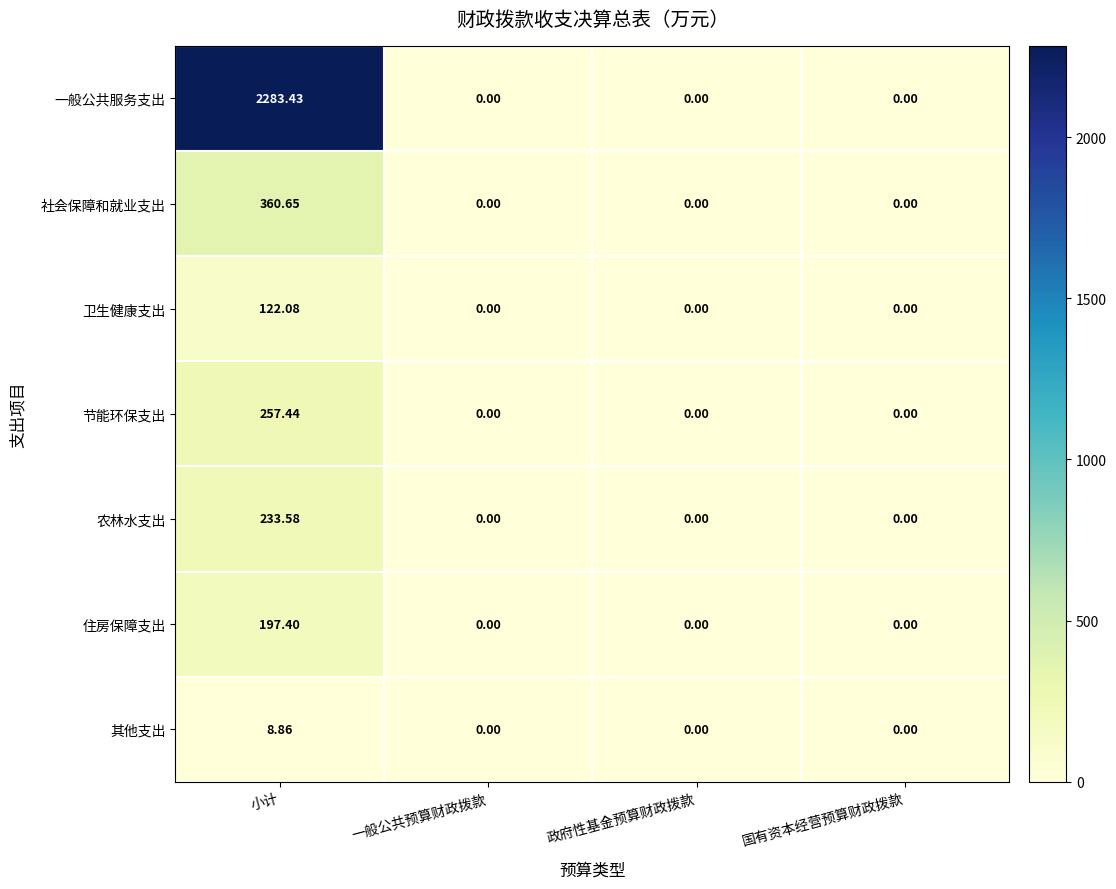

At which label does 其他支出 reach its peak?

小计